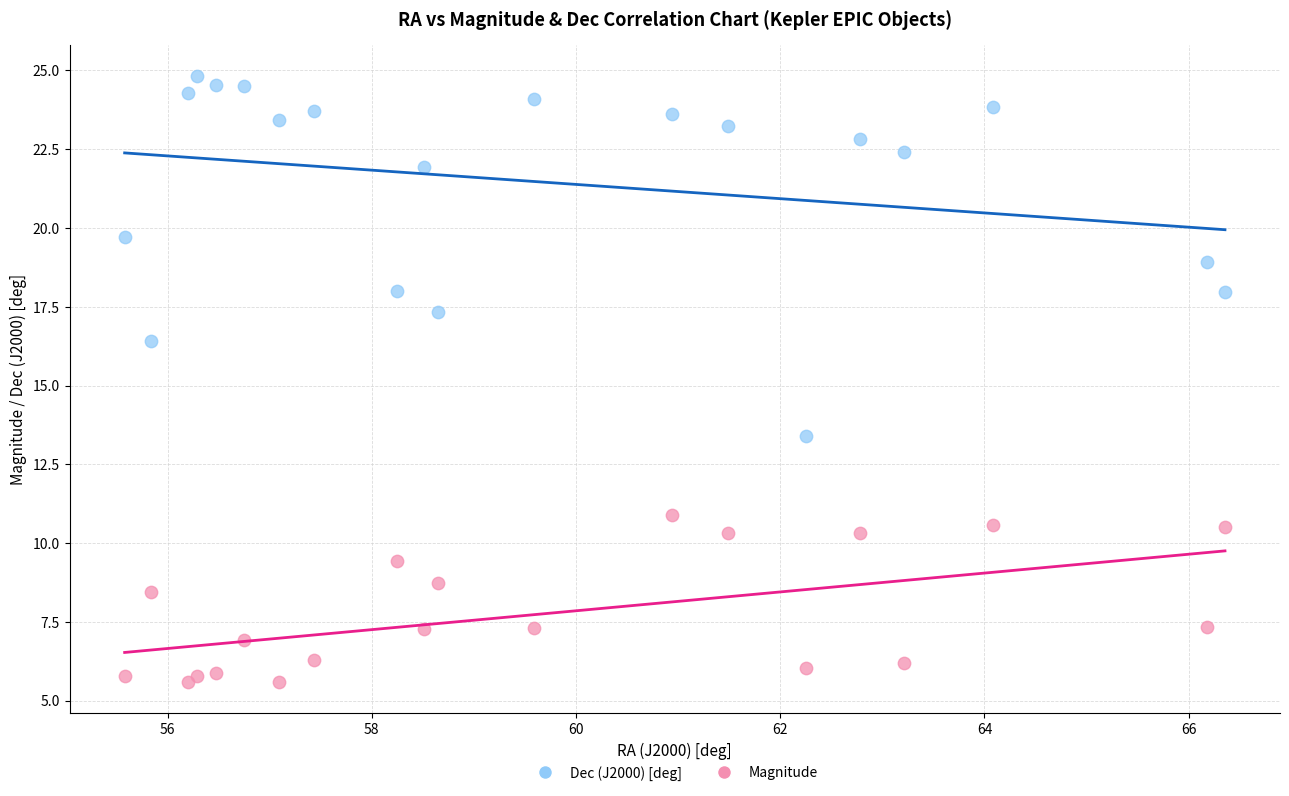

Which series reaches the maximum Y coordinate?

Dec (J2000) [deg]